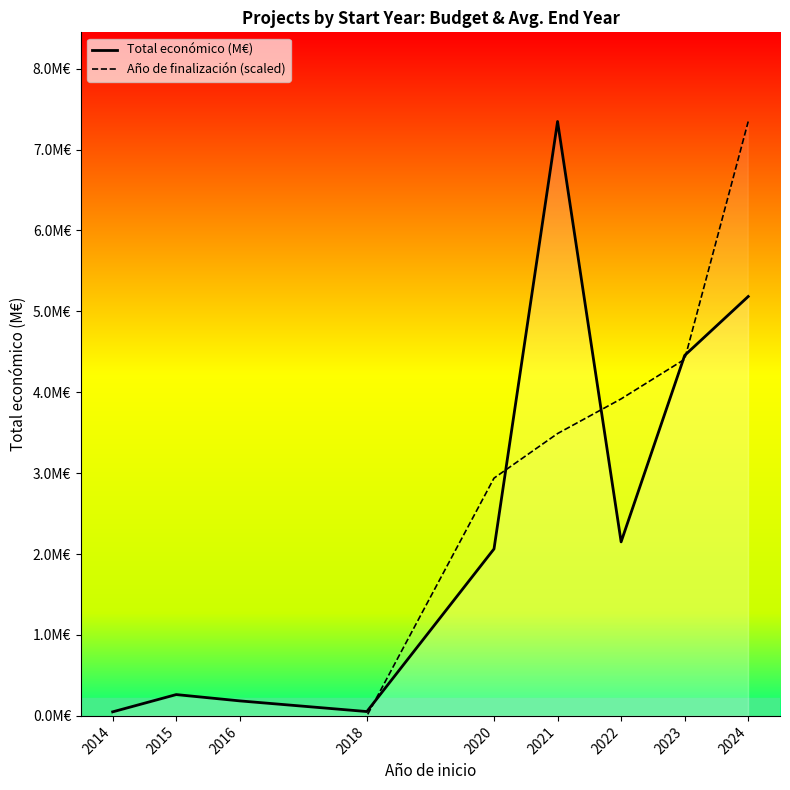

Read the Total económico (M€) value at 2016.

0.2